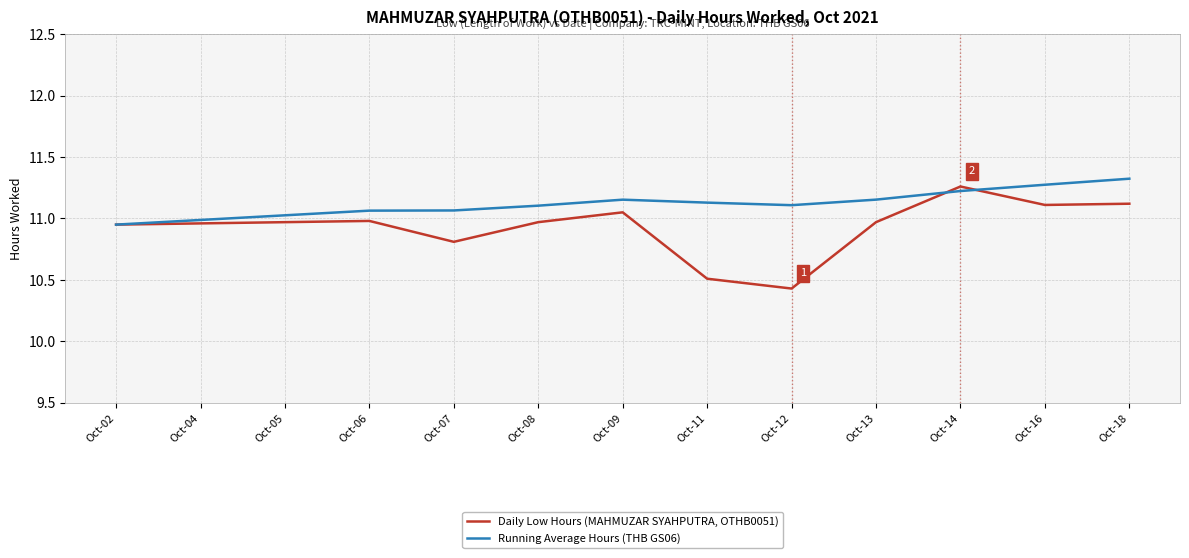

At which label does Running Average Hours (THB GS06) reach its minimum?

Oct-02